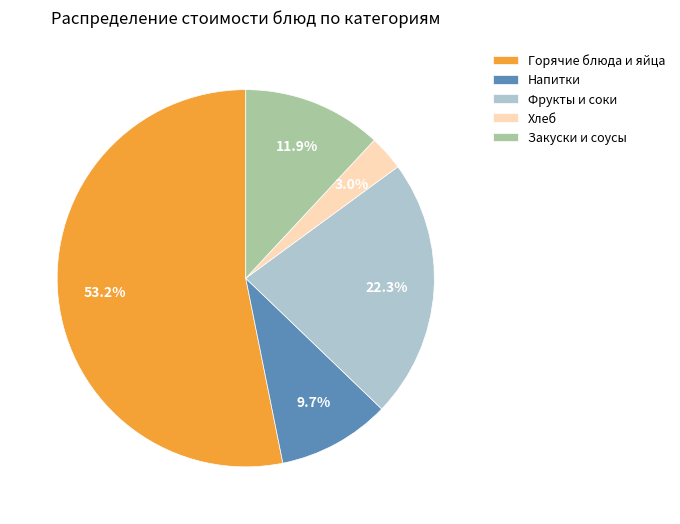

Between Фрукты и соки and Закуски и соусы, which is larger?

Фрукты и соки